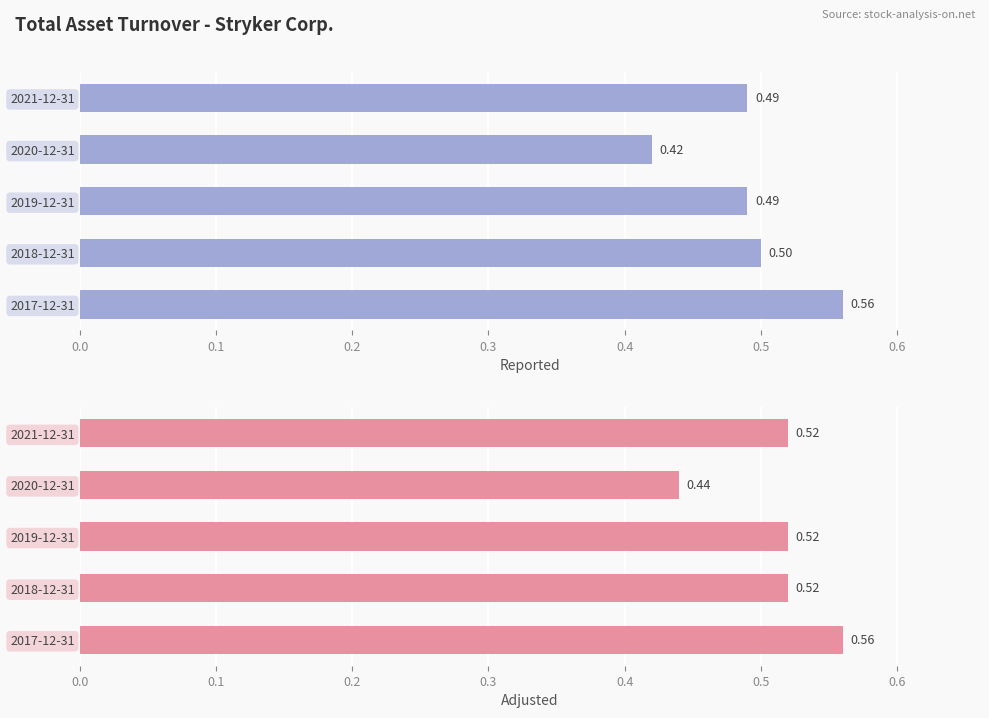

Are the bars grouped side by side (vs. stacked)?

Yes